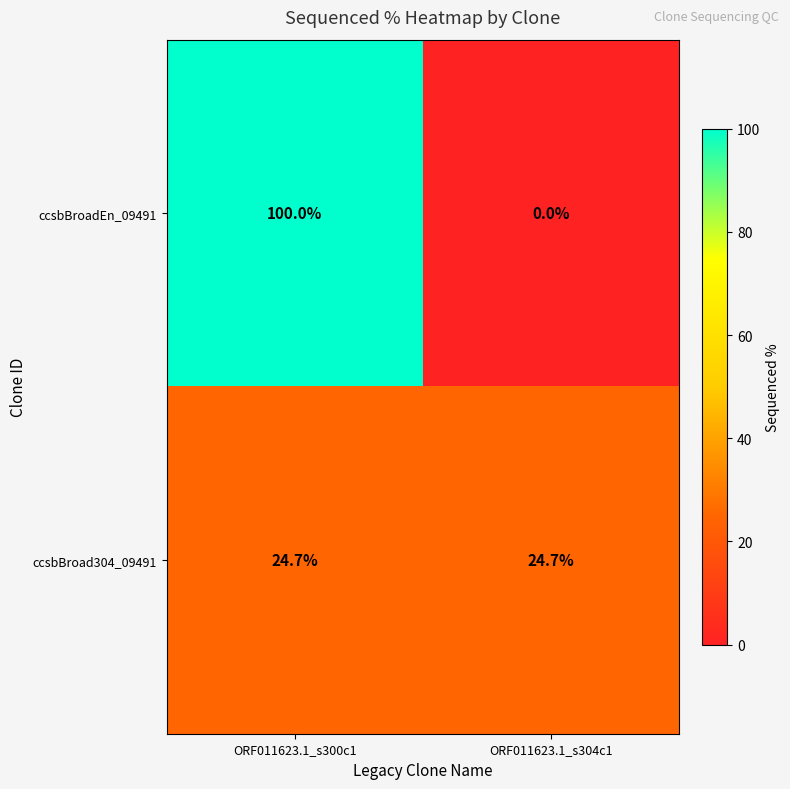

Between ORF011623.1_s300c1 and ORF011623.1_s304c1, which series saw the biggest shift?

ccsbBroadEn_09491